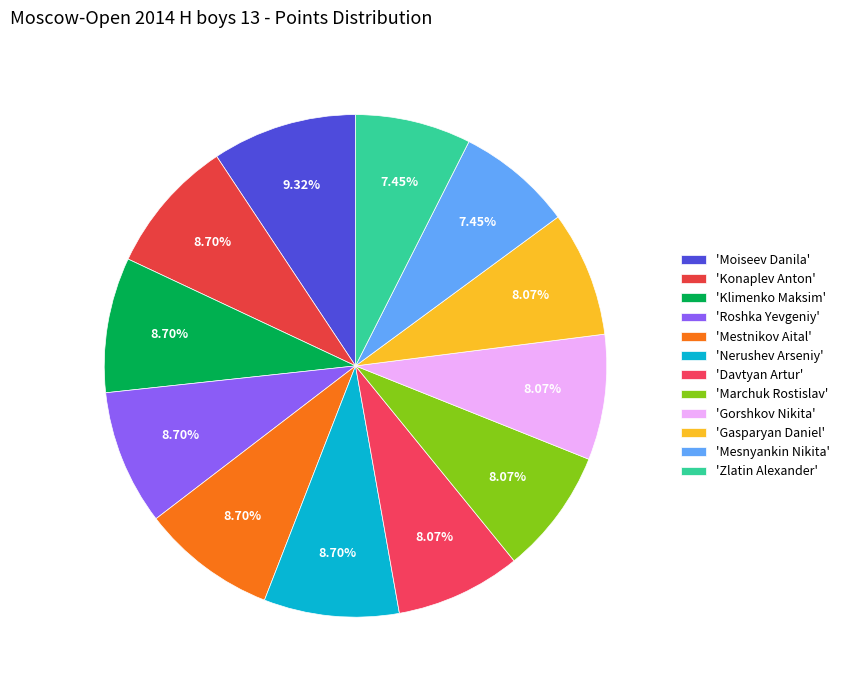

Which slice is the smallest?

Mesnyankin Nikita